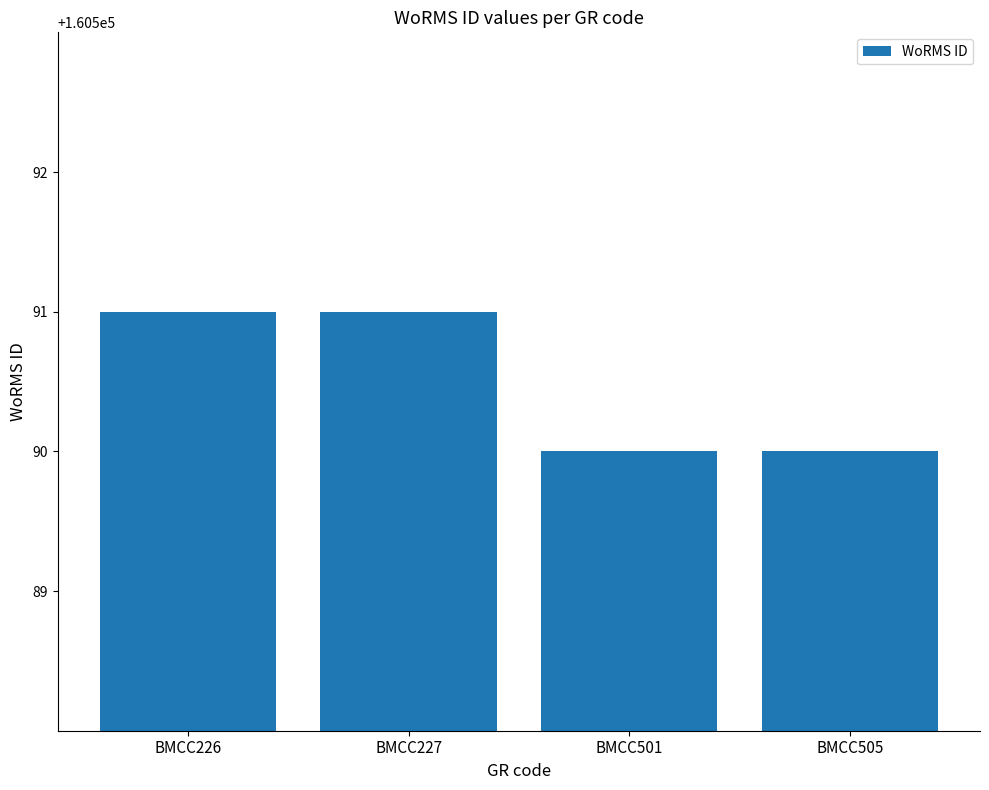

Approximately how many times larger is the value at BMCC505 compared to BMCC227?

1.0